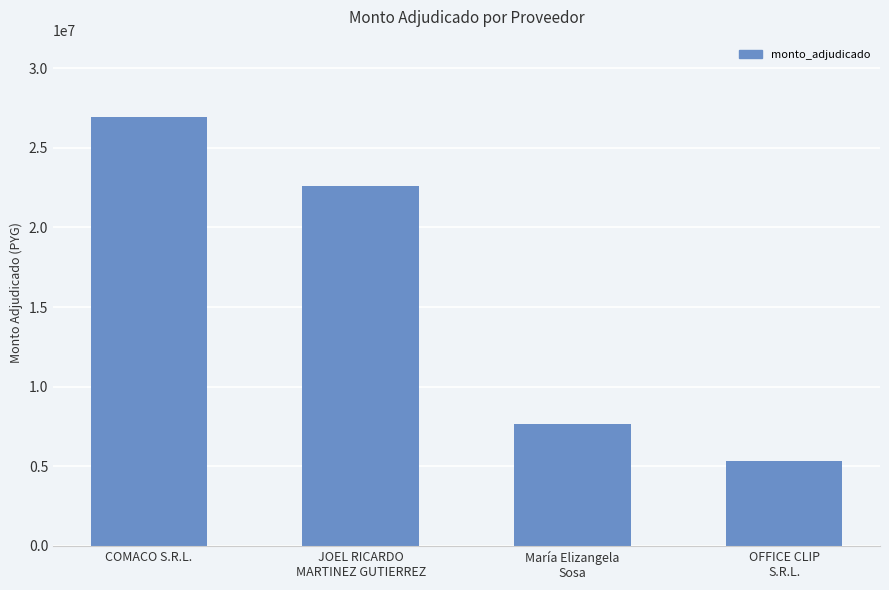

What is the minimum value shown in the chart?

5360000